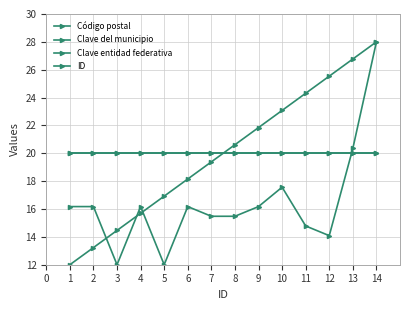

What is the sum of the Clave entidad federativa values at 11 and 4?

40.0